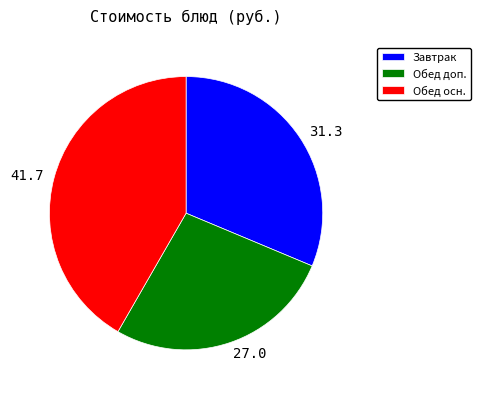

Is there any slice that represents more than half of the pie?

No